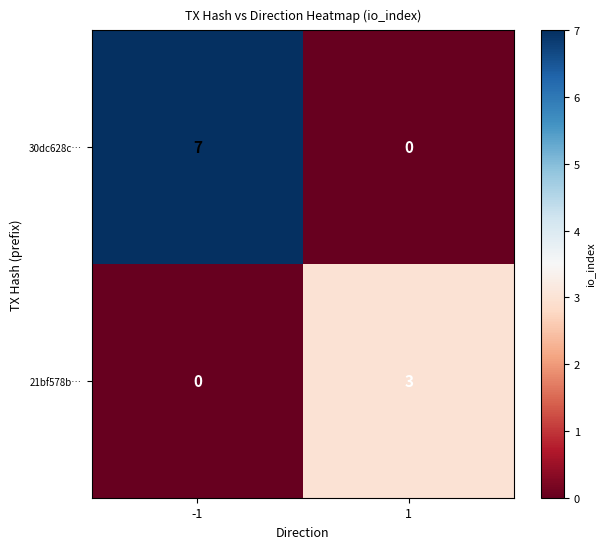

What is the sum of the 30dc628c… values at -1 and 1?

7